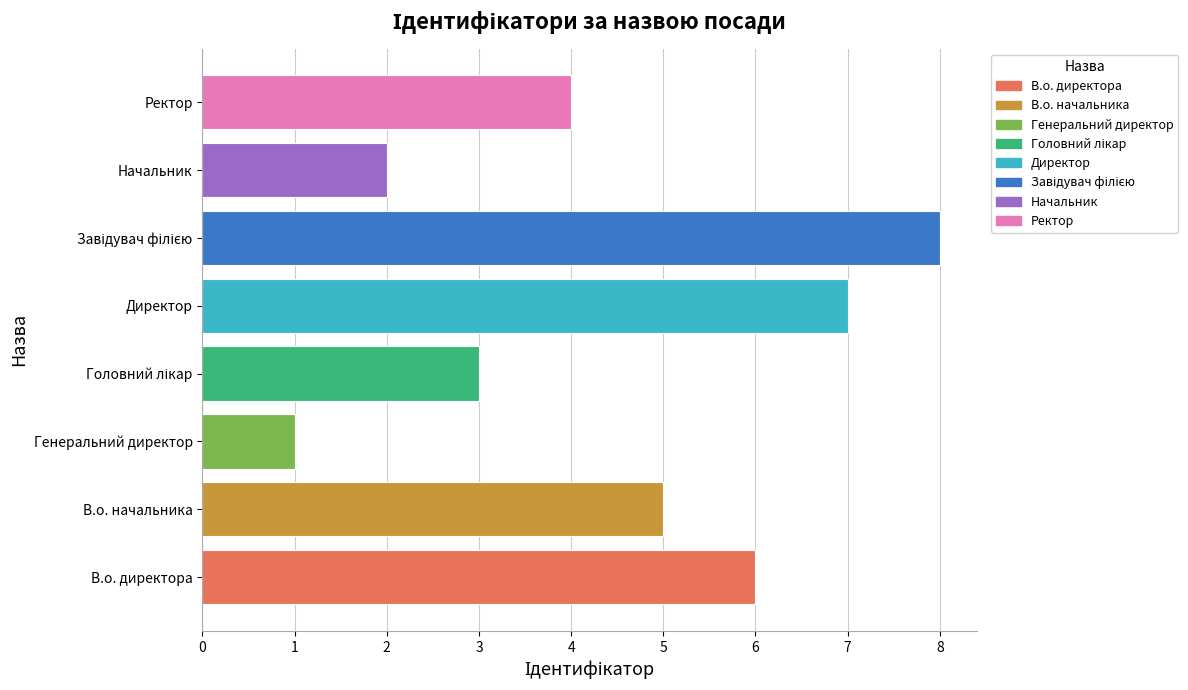

The value at Генеральний директор is 1. True or false?

True